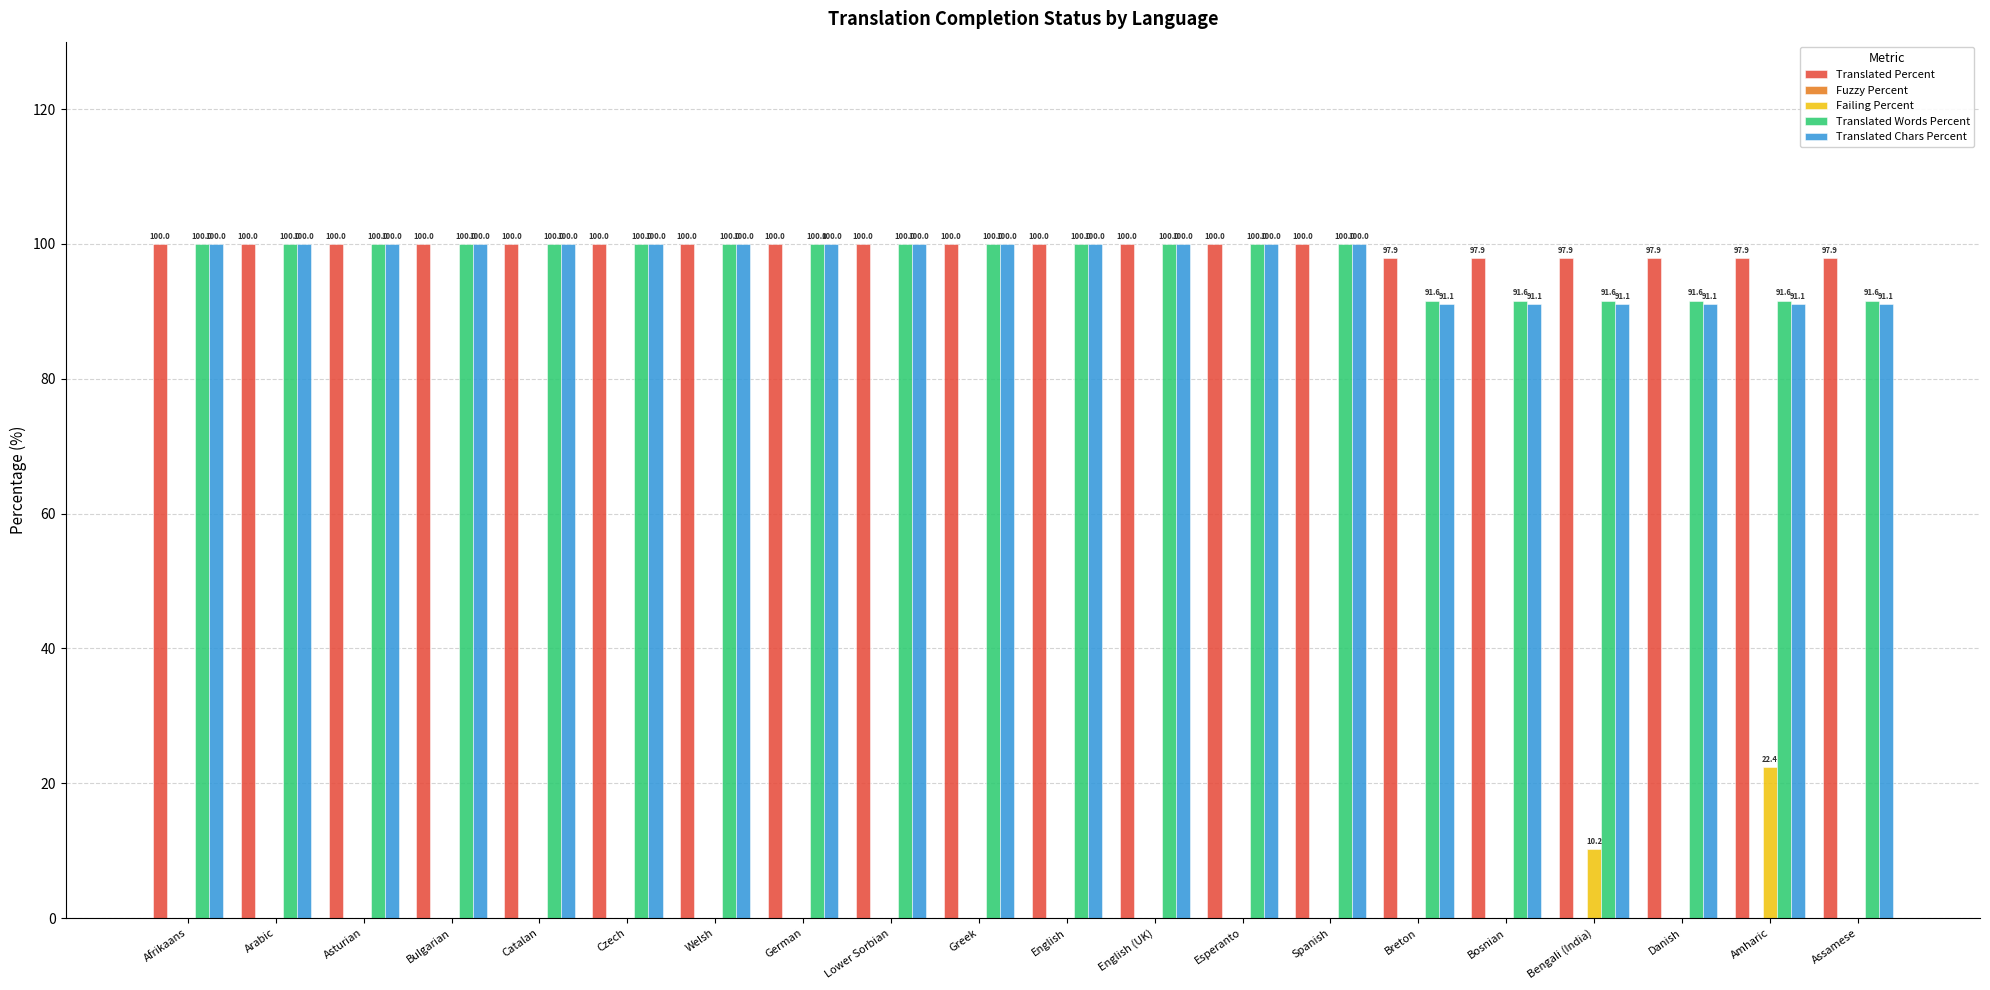

At which category is the sum across all series the highest?

Amharic